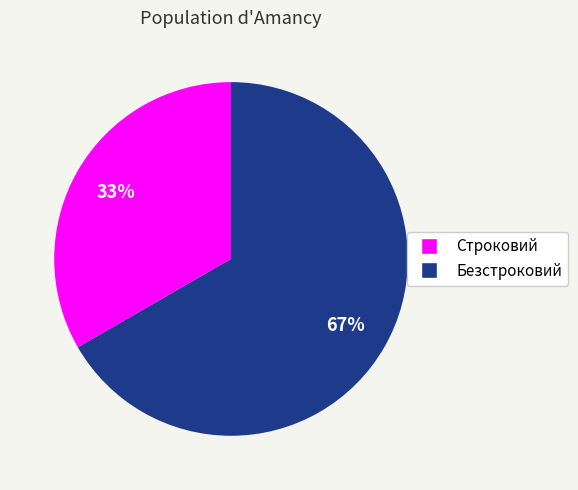

To the nearest percent, what is the combined percentage of Безстроковий and Строковий?

100%